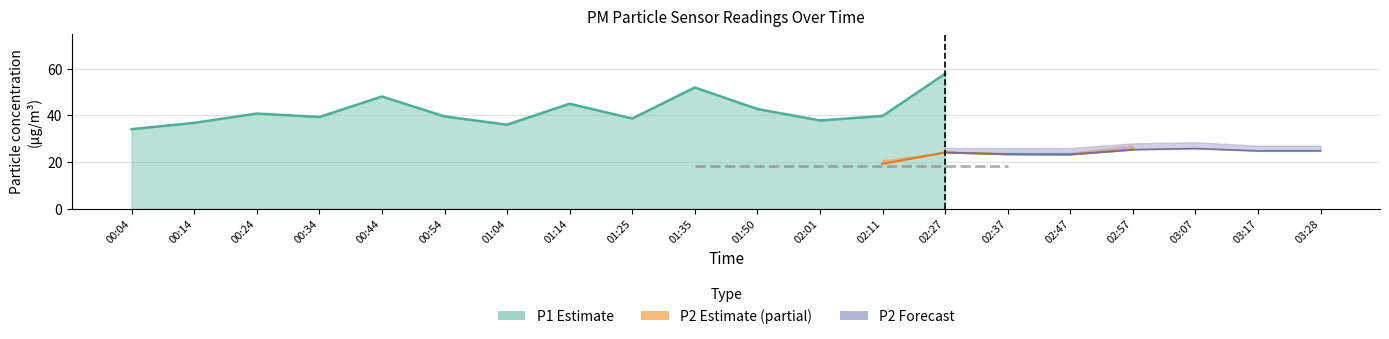

List the labels in order of P2_upper value, smallest first.

00:54, 01:04, 01:50, 00:04, 00:14, 02:01, 00:24, 00:34, 01:25, 01:14, 02:11, 01:35, 00:44, 02:37, 02:47, 02:27, 03:17, 03:28, 02:57, 03:07